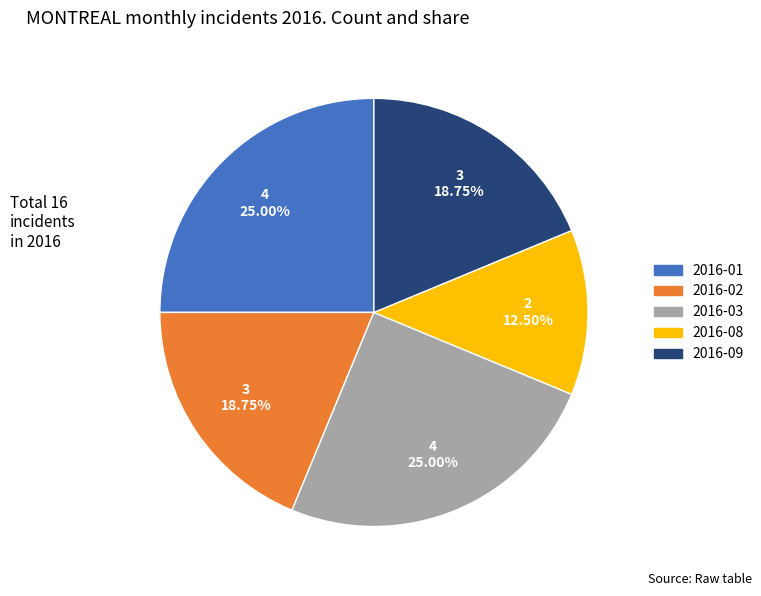

Does any single category account for the majority?

No